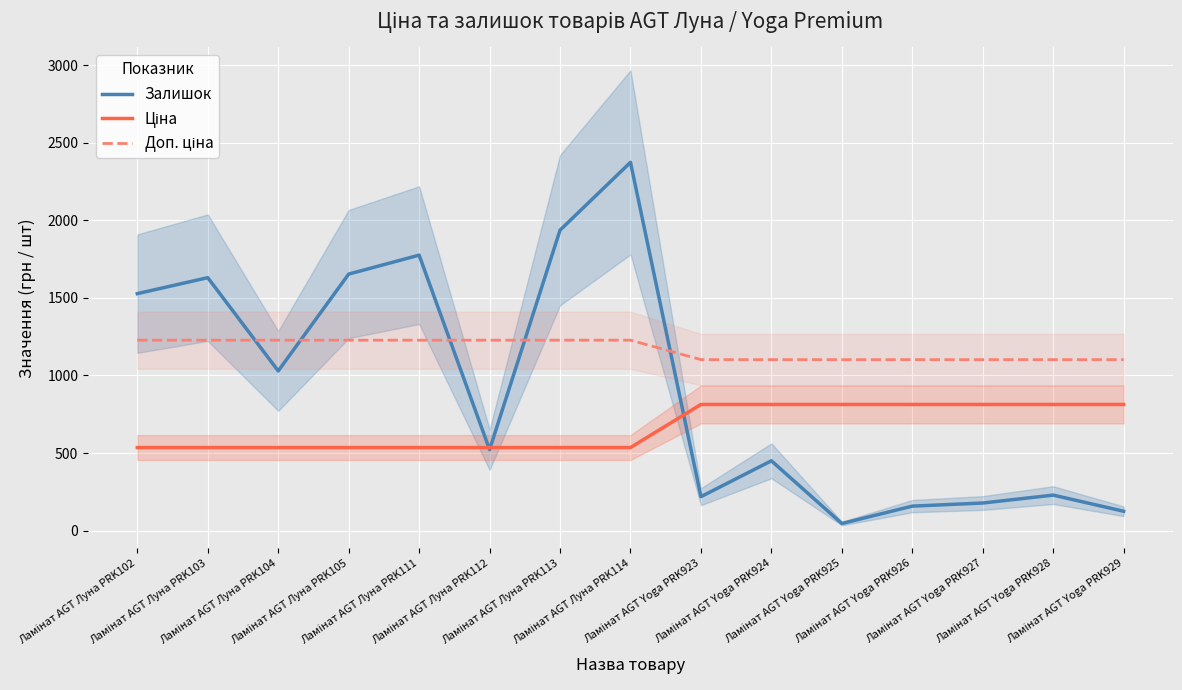

How many interior local peaks does the Залишок series have?

5